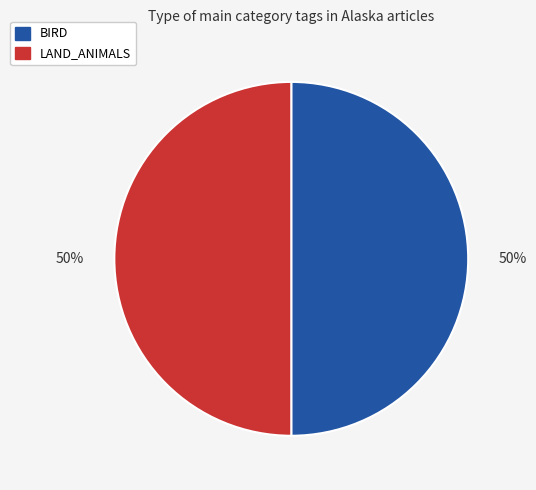

How many segments does this pie chart have?

2